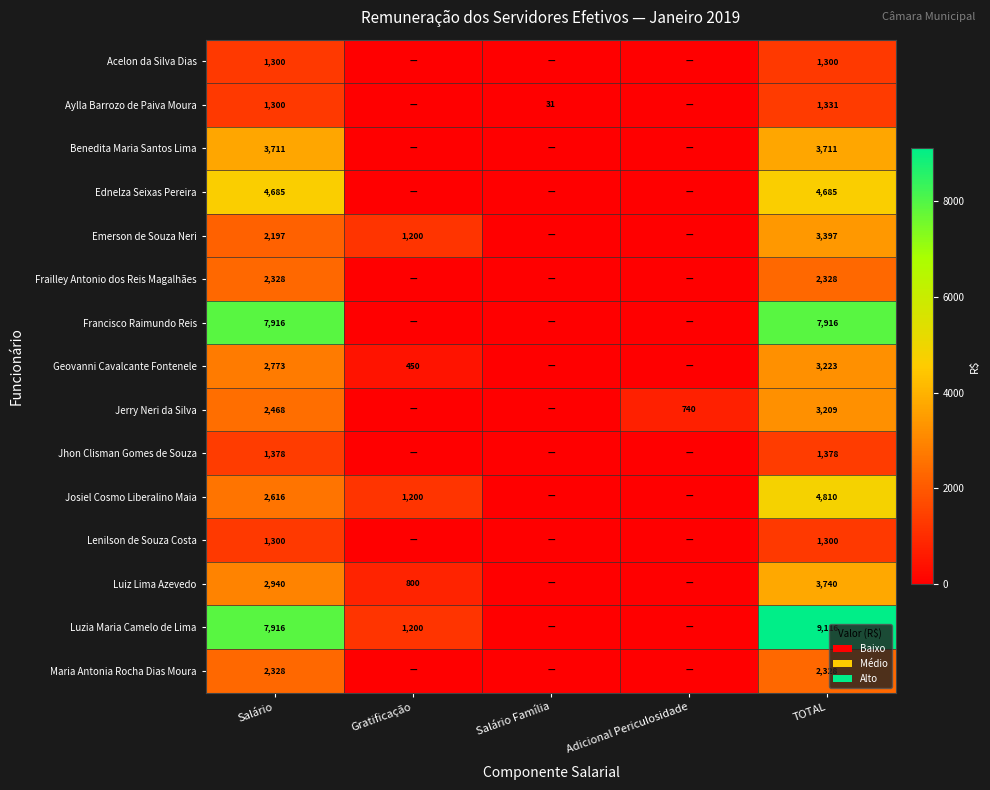

The Frailley Antonio dos Reis Magalhães series shows 2328 at Salário. True or false?

True